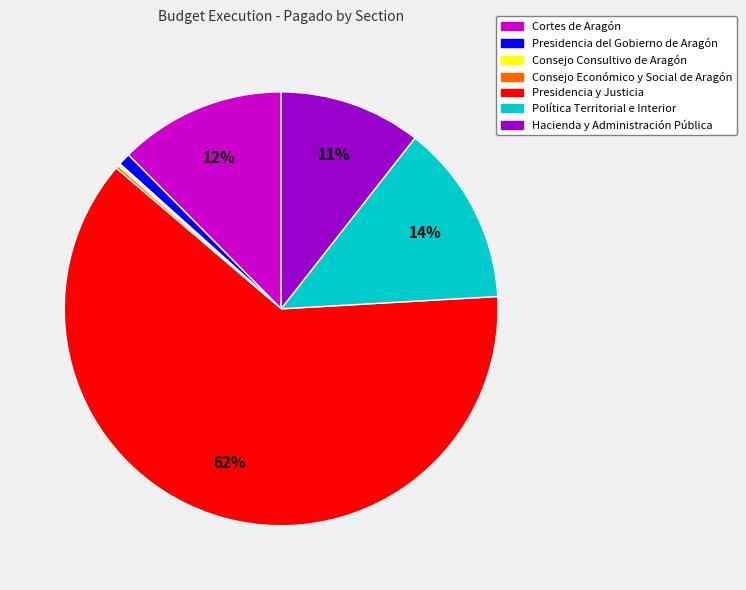

What is the majority slice?

Presidencia y Justicia